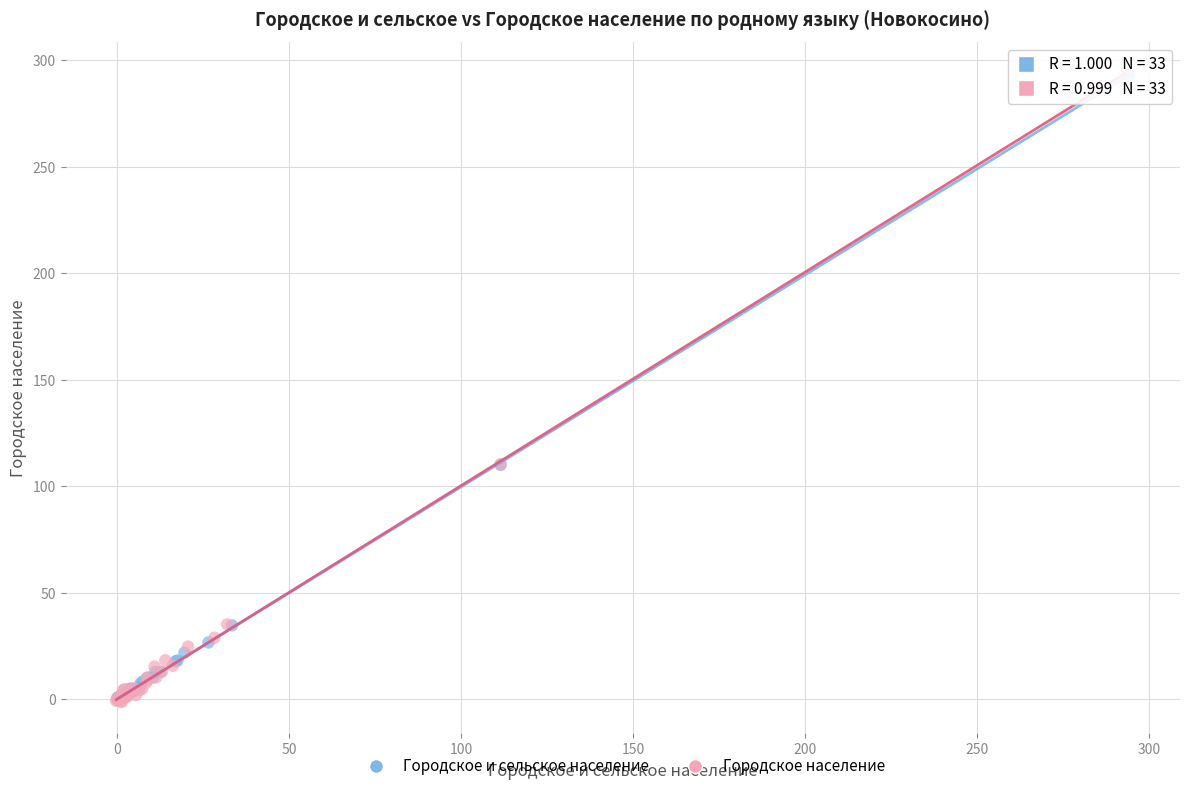

Which series has the largest Y range (max minus min)?

Городское население